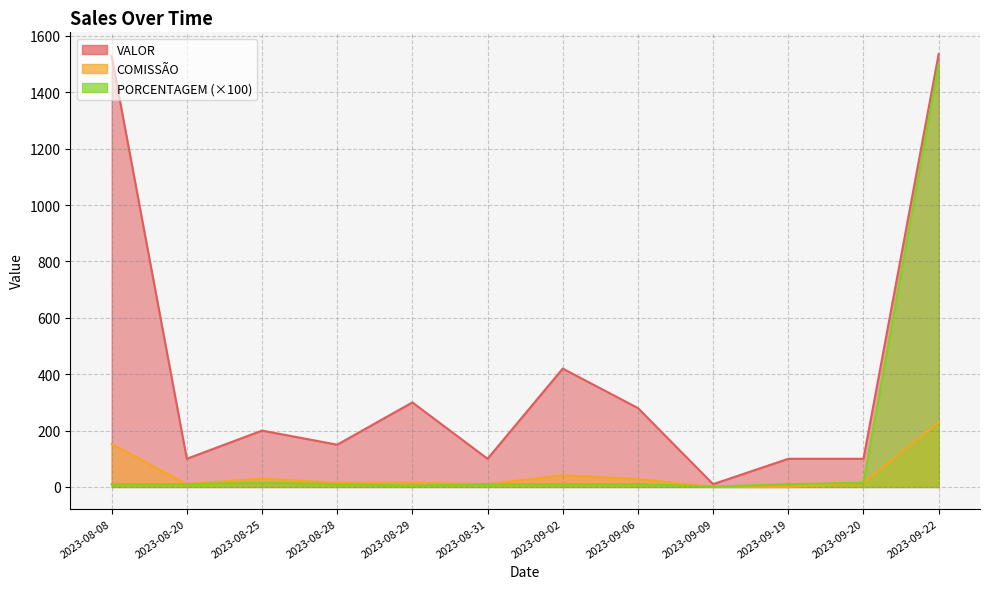

How many values in COMISSÃO are above zero?

11